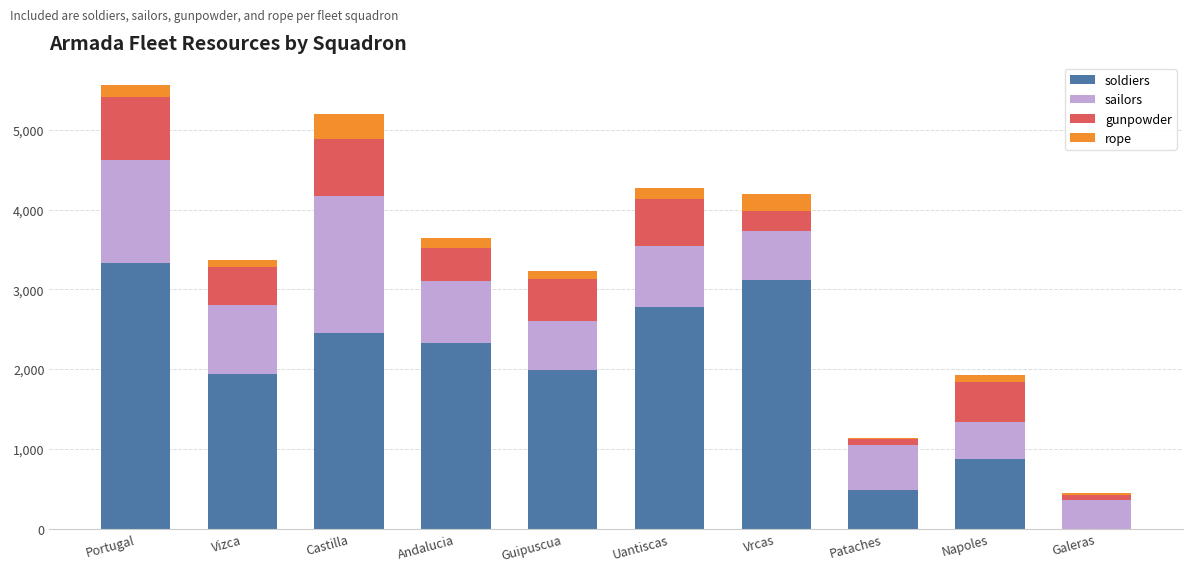

What is the sum of all soldiers values?

19295